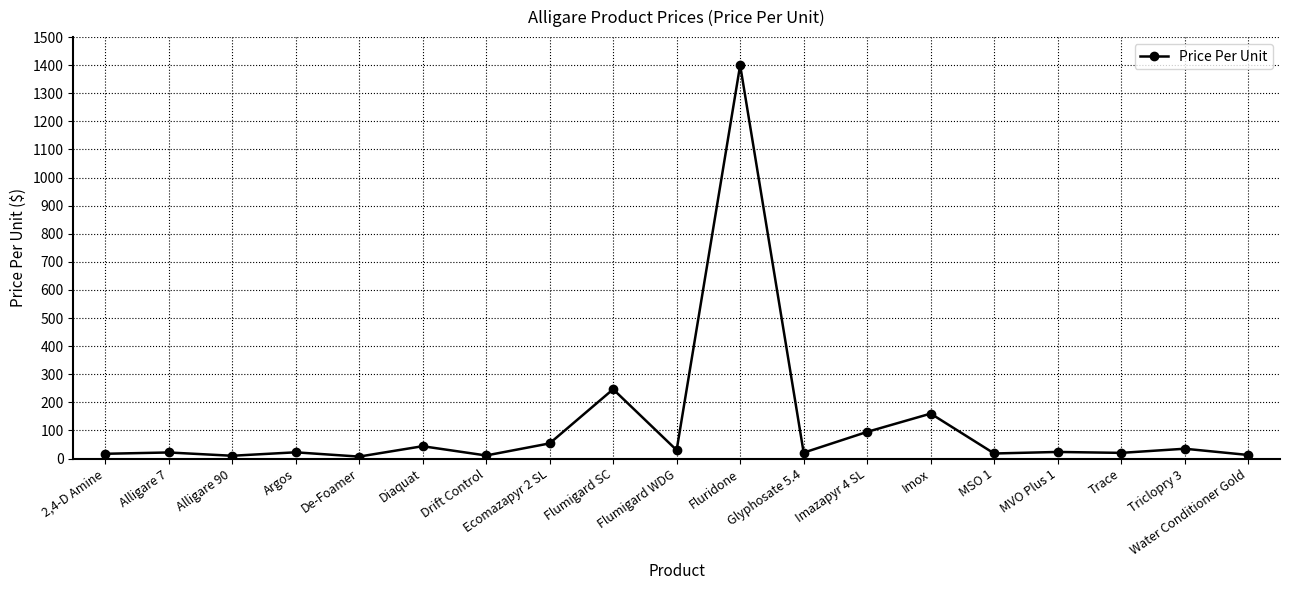

True or false: the data has more than 2 interior local peaks.

True